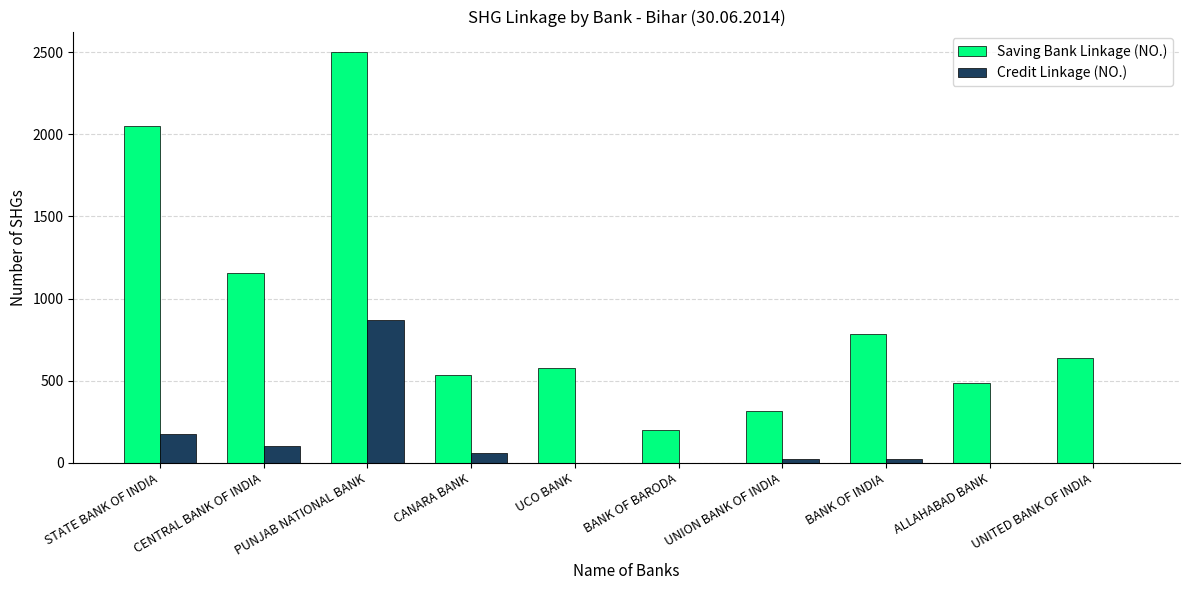

Where is Credit Linkage (NO.) nearest to the value 433?

STATE BANK OF INDIA